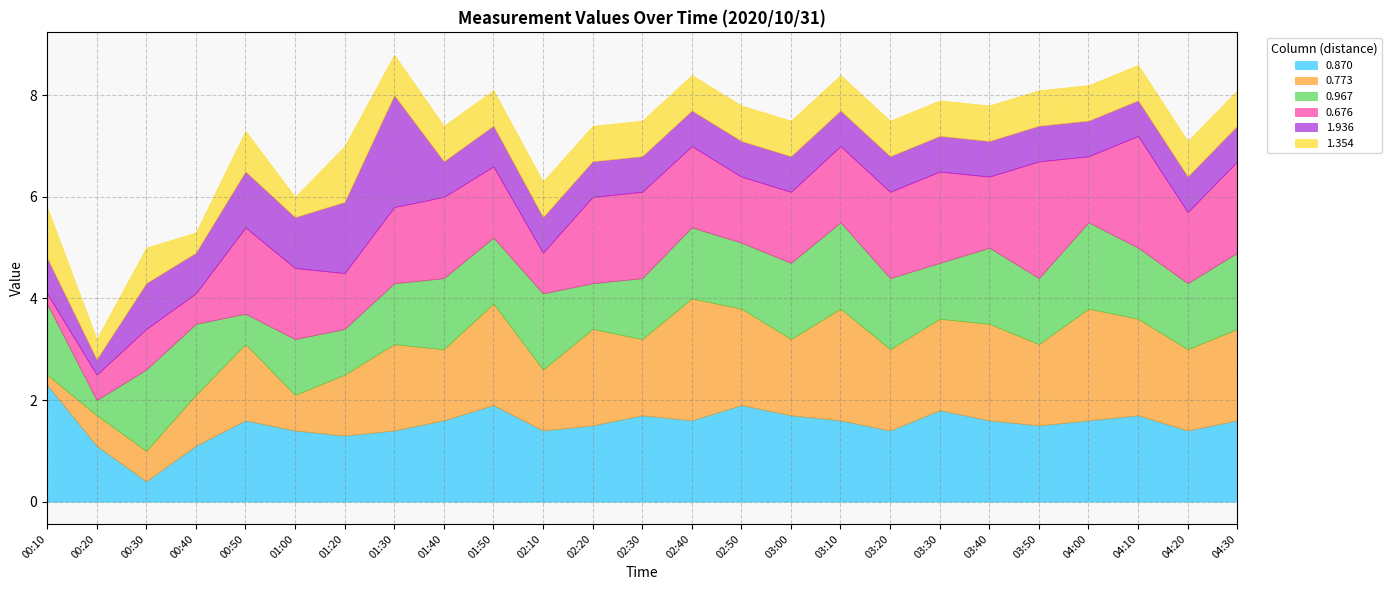

At which label does 0.773 first exceed 1?

00:50